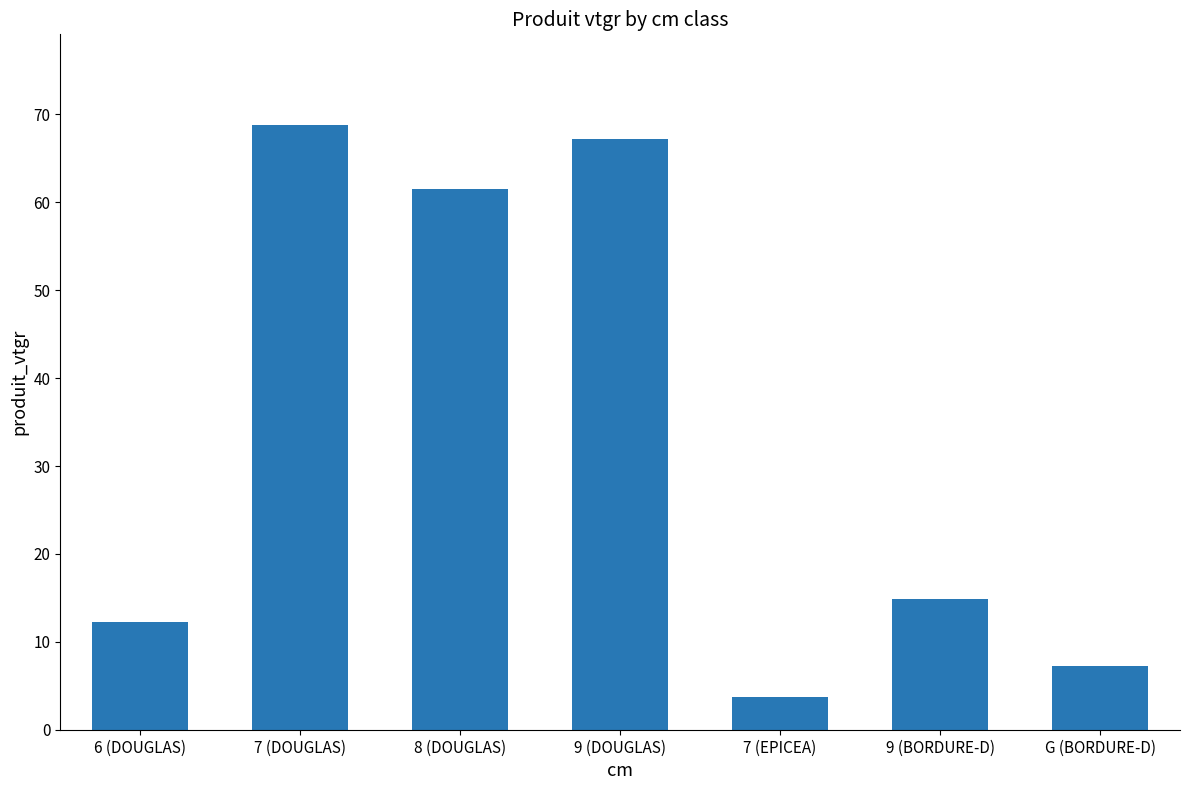

What is the change in value from 6 (DOUGLAS) to G (BORDURE-D)?

-5.0